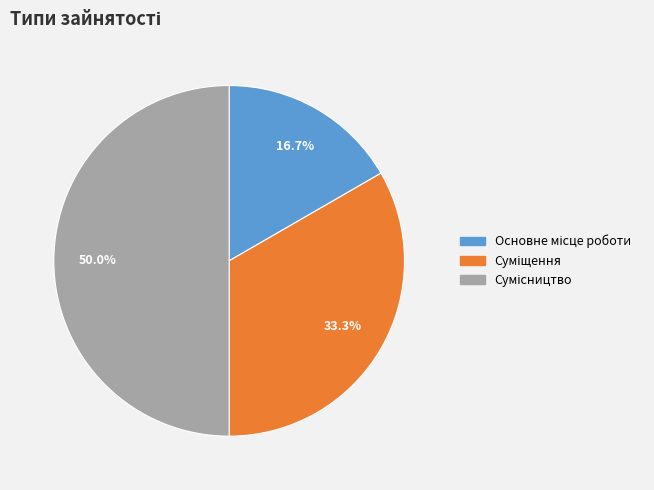

How many segments does this pie chart have?

3